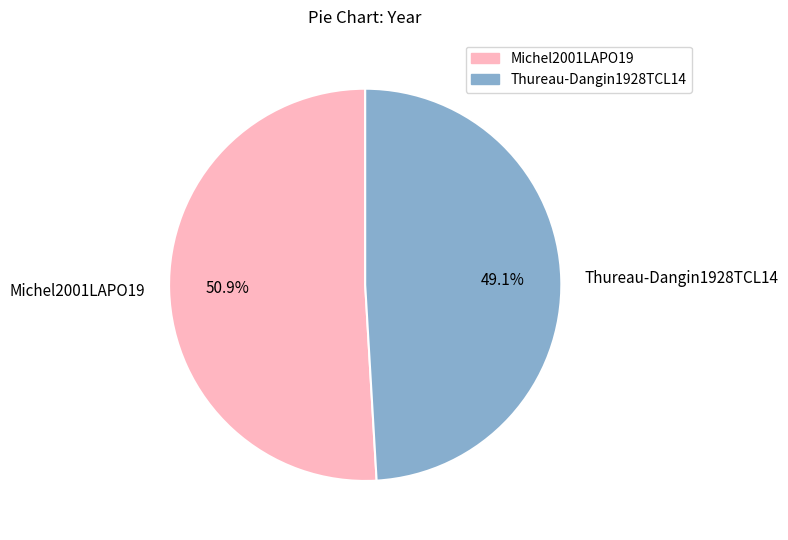

To the nearest percent, what percentage of the pie is Thureau-Dangin1928TCL14?

49%